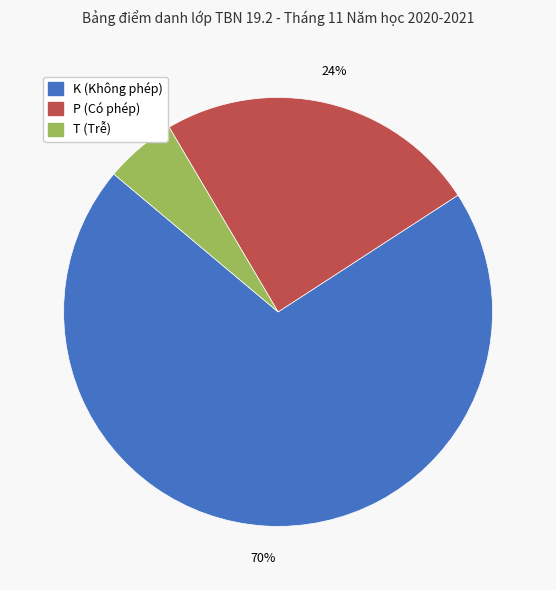

To the nearest percent, what is the combined percentage of K and P?

95%